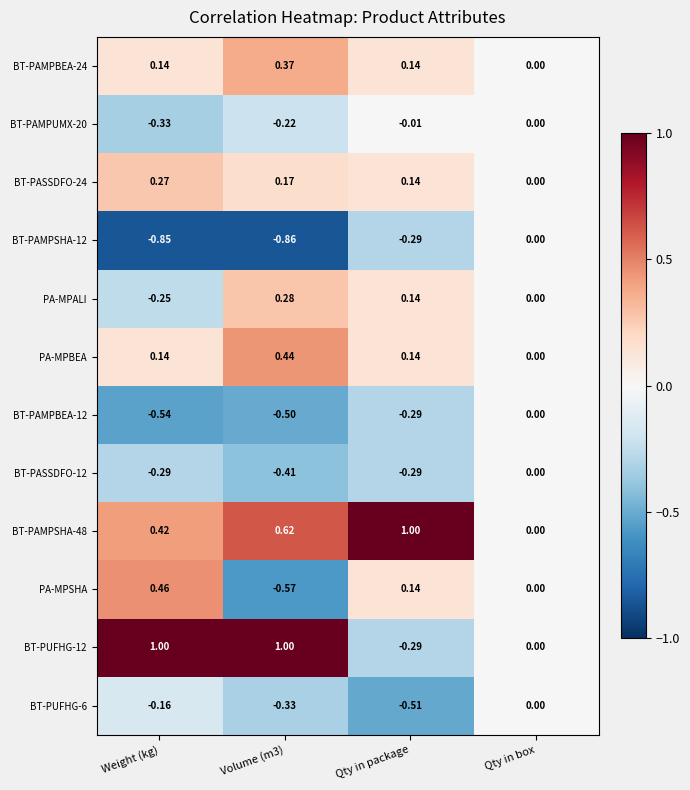

Which category has the lowest value in the BT-PAMPBEA-24 series?

Qty in box